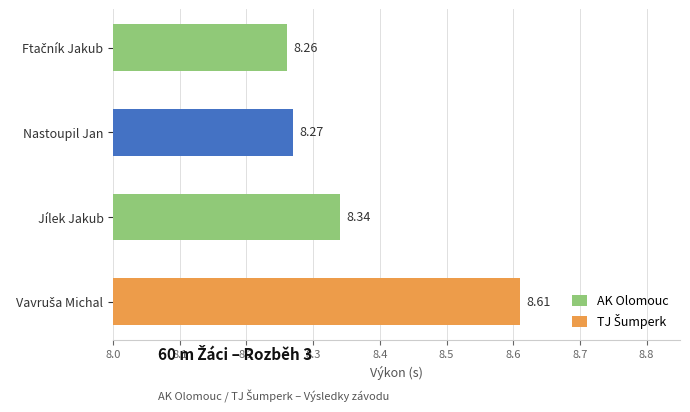

Which has a higher value, Jílek Jakub or Nastoupil Jan?

Jílek Jakub